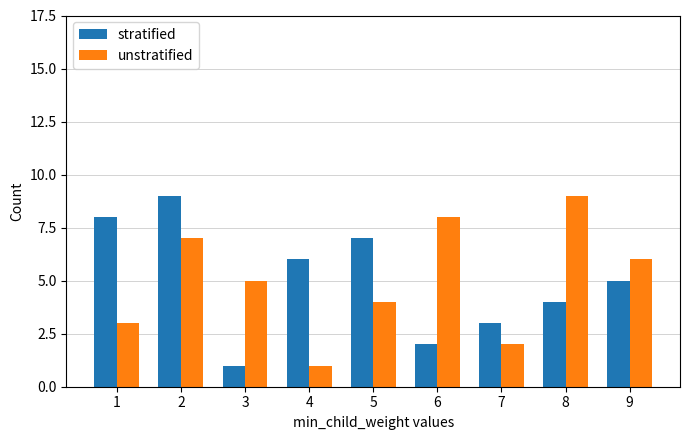

The stratified series shows 7 at 5. True or false?

True